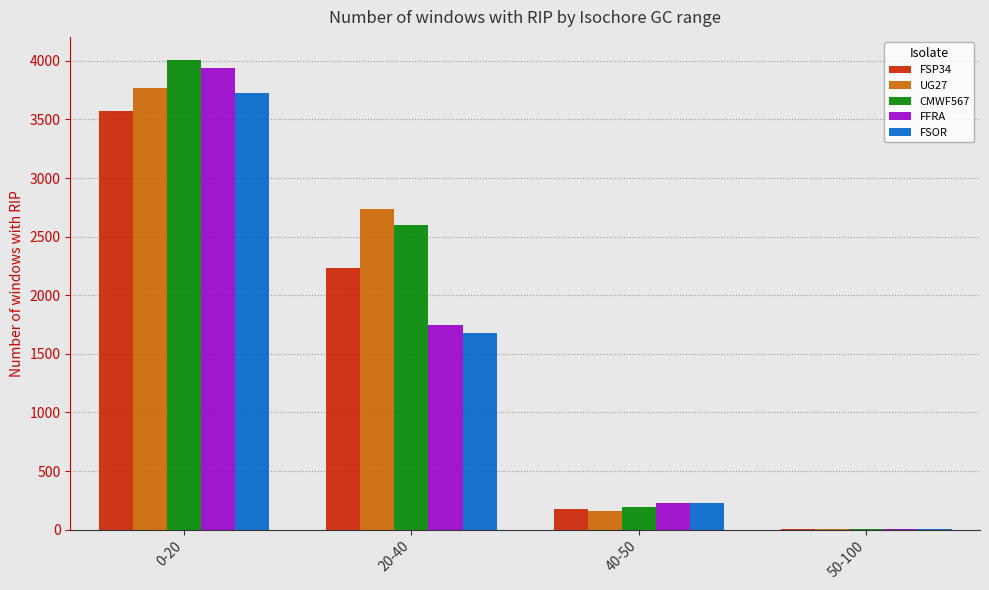

What are all the series names shown in the legend?

FSP34, UG27, CMWF567, FFRA, FSOR